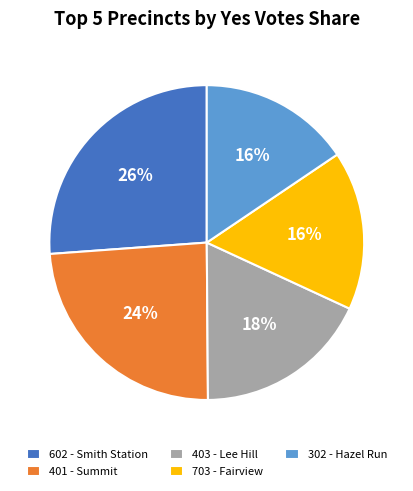

Which has a higher value, 602 - Smith Station or 703 - Fairview?

602 - Smith Station